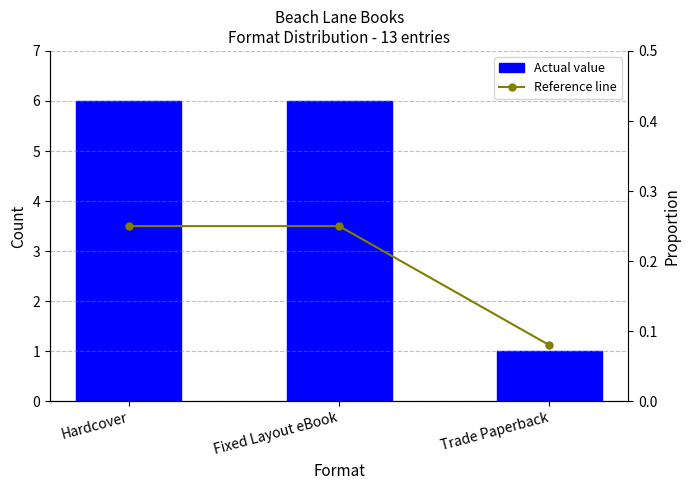

Which has a higher value, Fixed Layout eBook or Trade Paperback?

Fixed Layout eBook